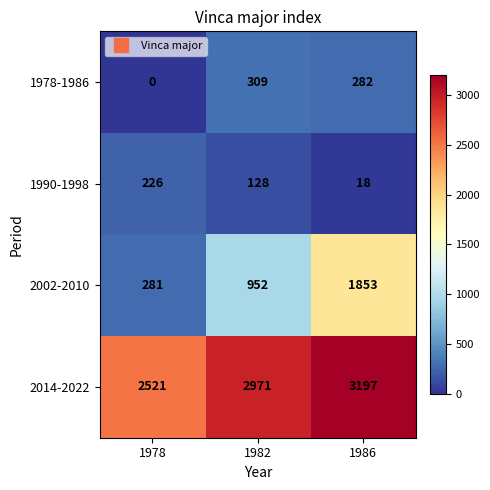

How many categories are shown in the chart?

3